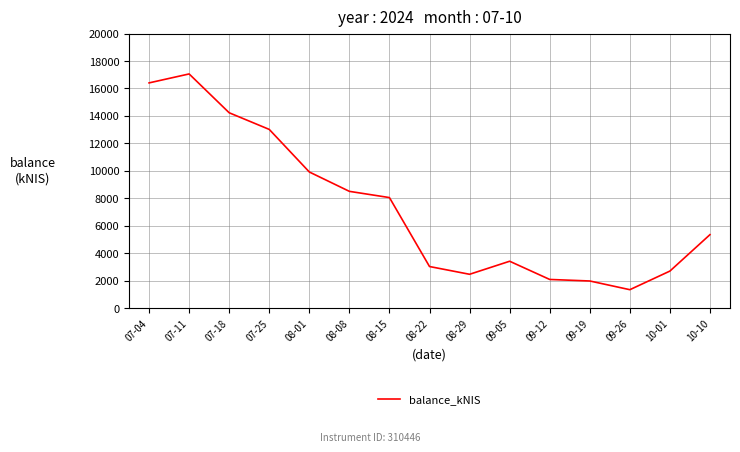

What is the difference between the maximum and minimum values?

15723.9